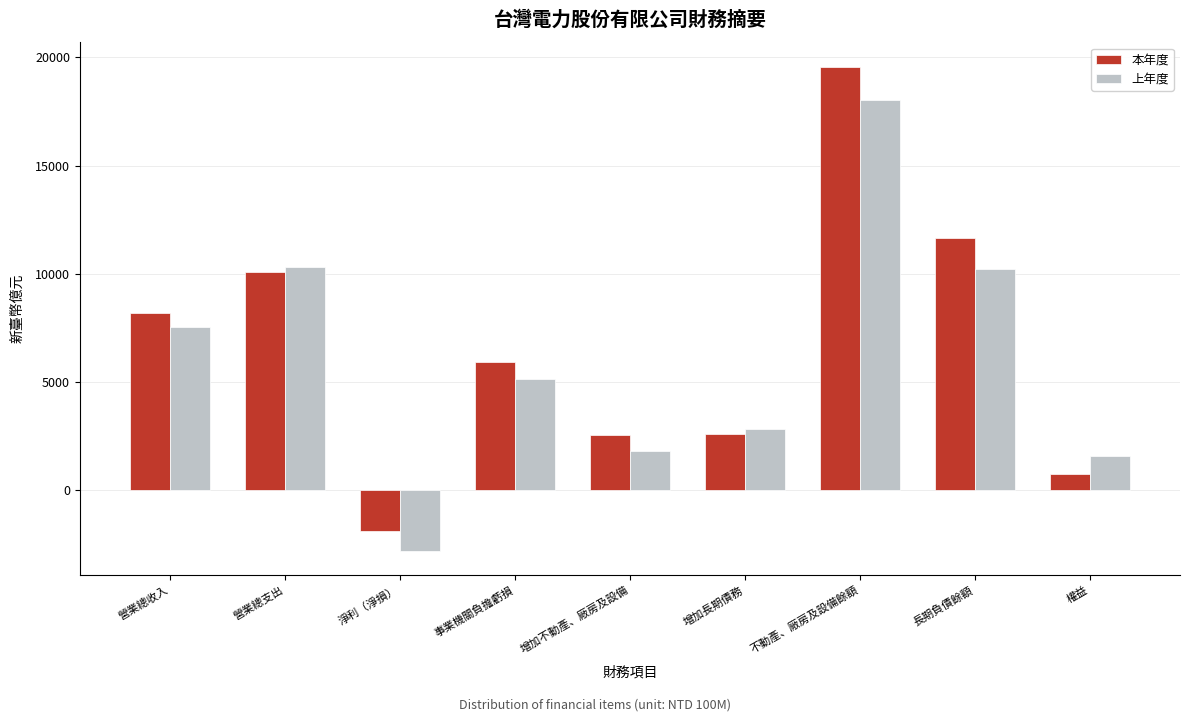

List the series in order of their peak value, lowest first.

上年度, 本年度